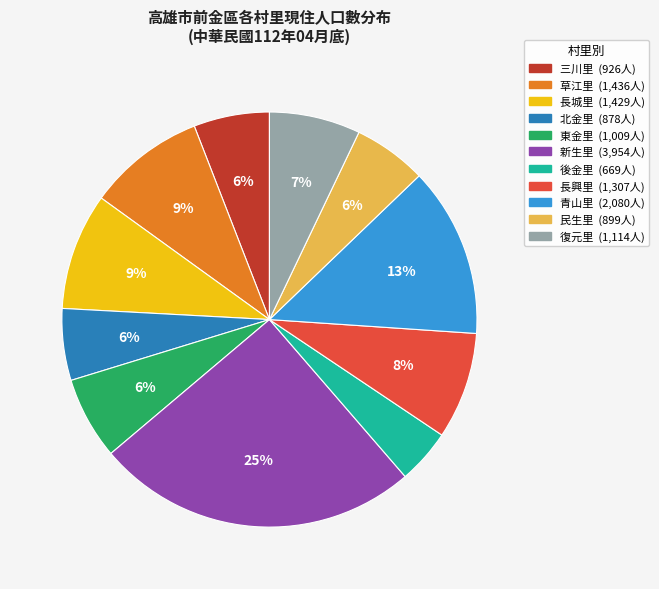

Count the number of slices in the pie.

11